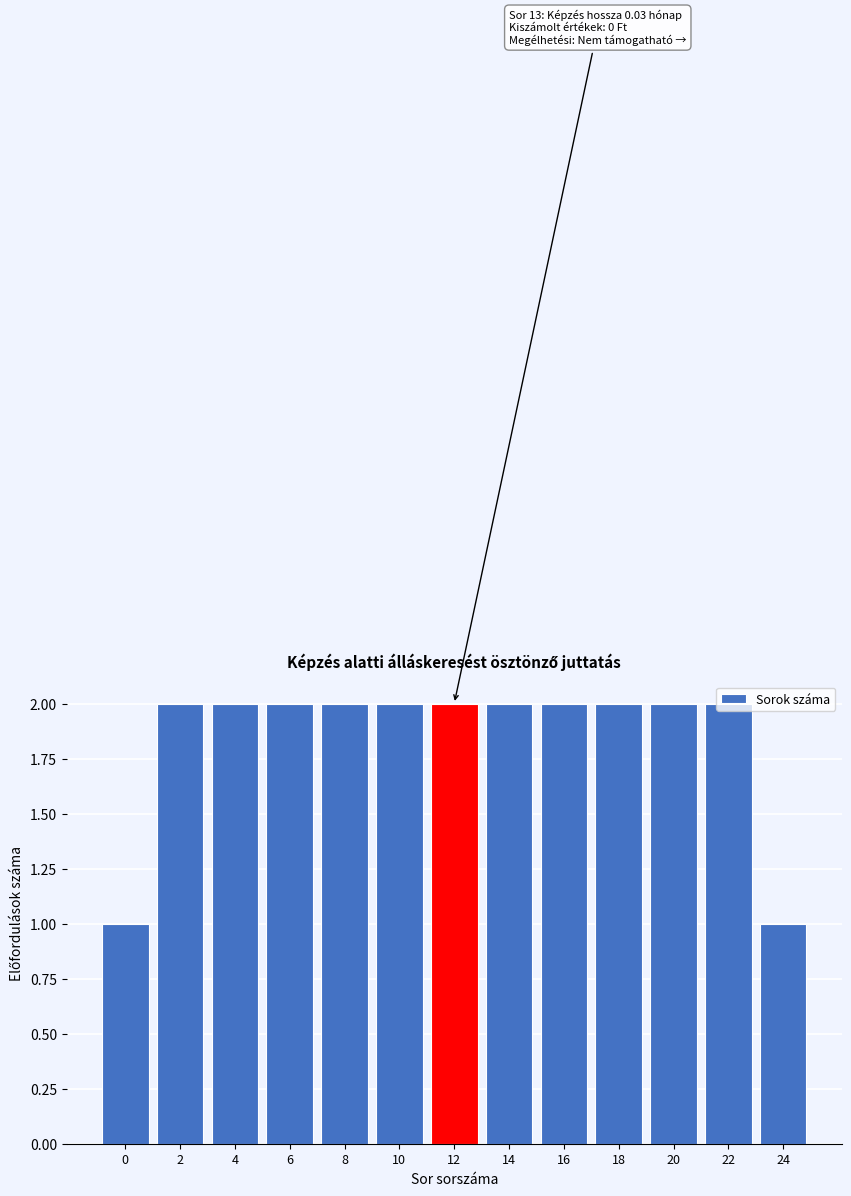

True or false: the data shows 2 at 18.

True